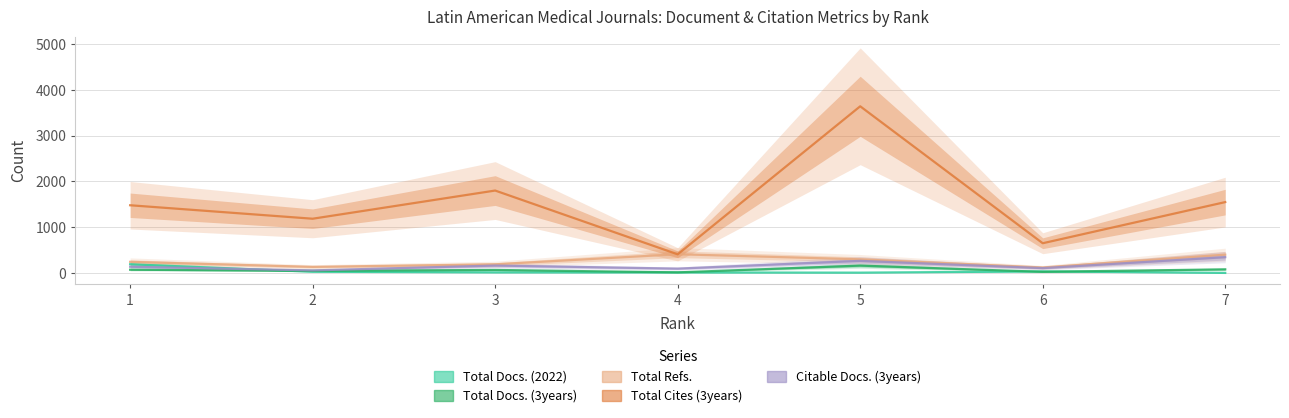

The value of Total Refs. at 4 is 412. True or false?

True